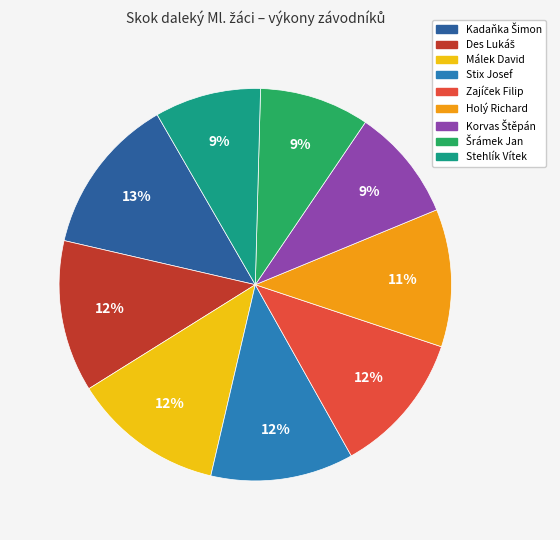

Is it true that Stix Josef is 12% of the pie?

True